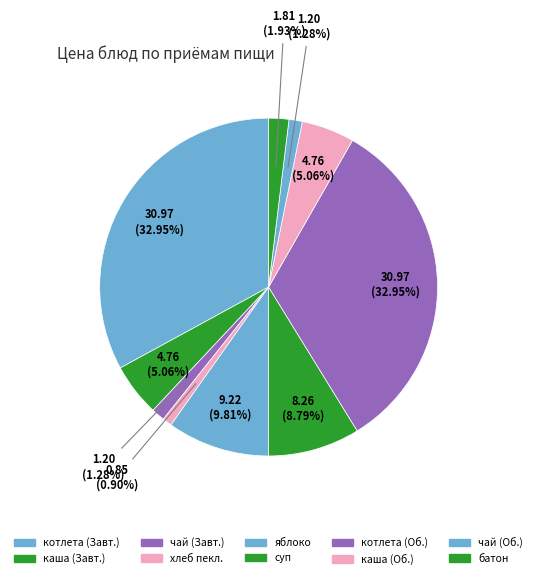

Is there any slice that represents more than half of the pie?

No